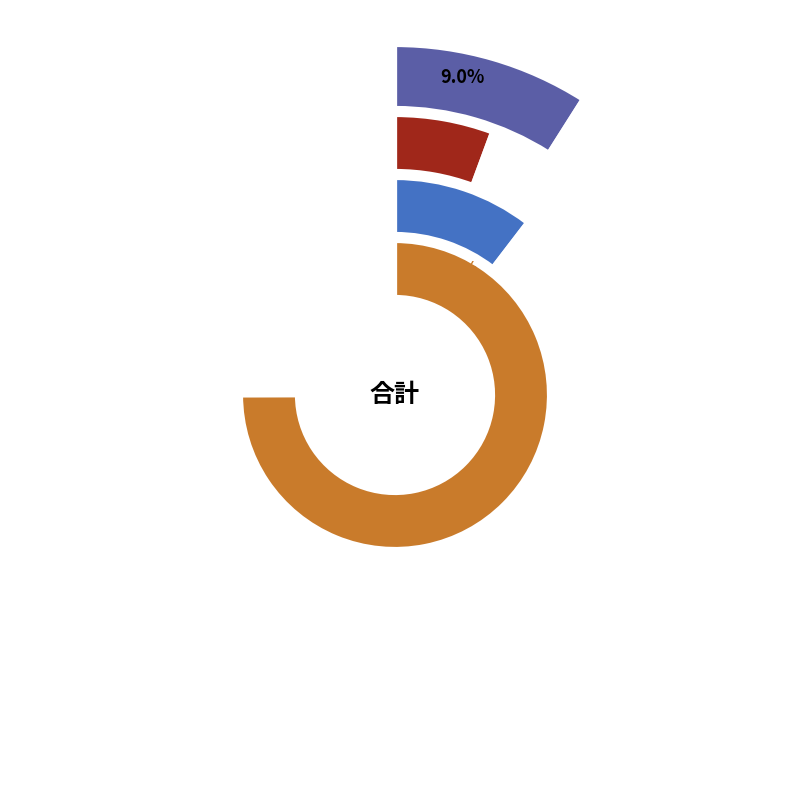

The 磐梯町 slice represents 50% of the pie. True or false?

True